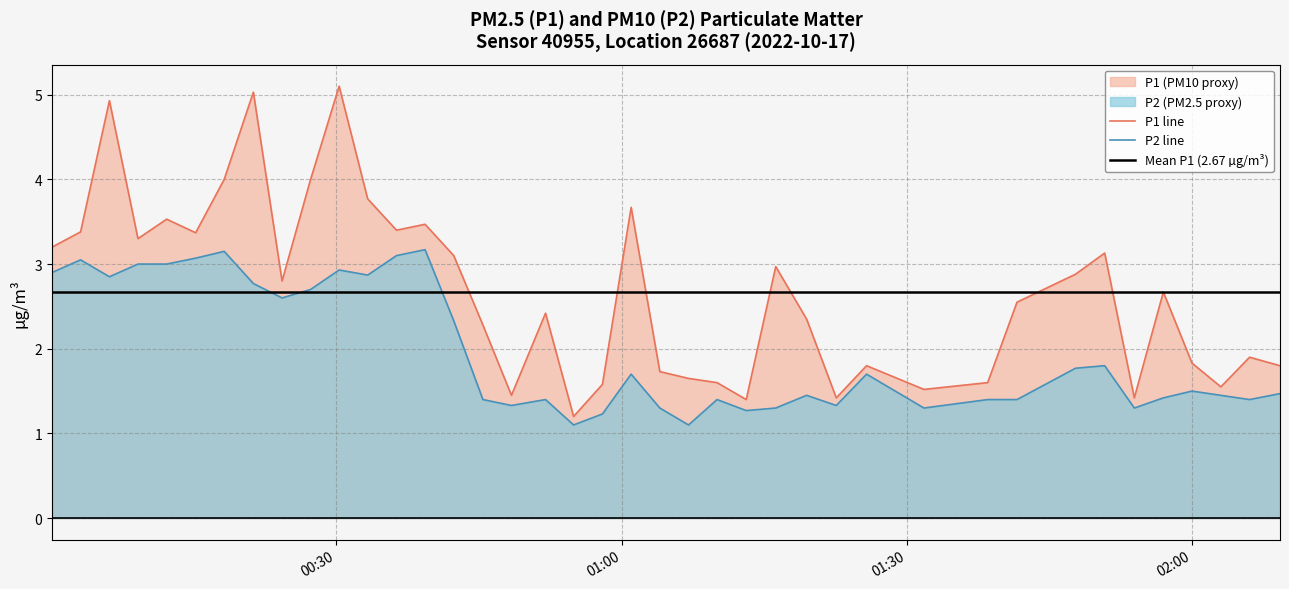

Rank the series at 02:30 from lowest to highest value.

P2, P1